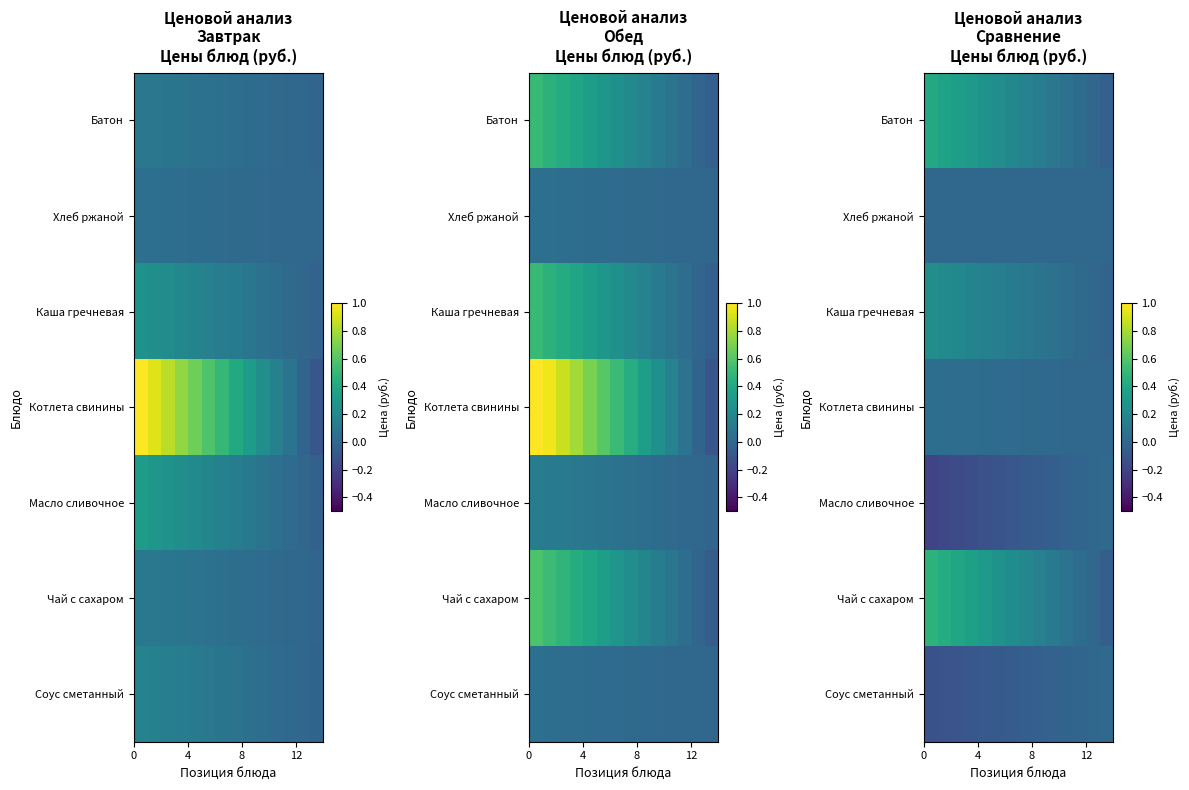

How many data points does each series have?

14